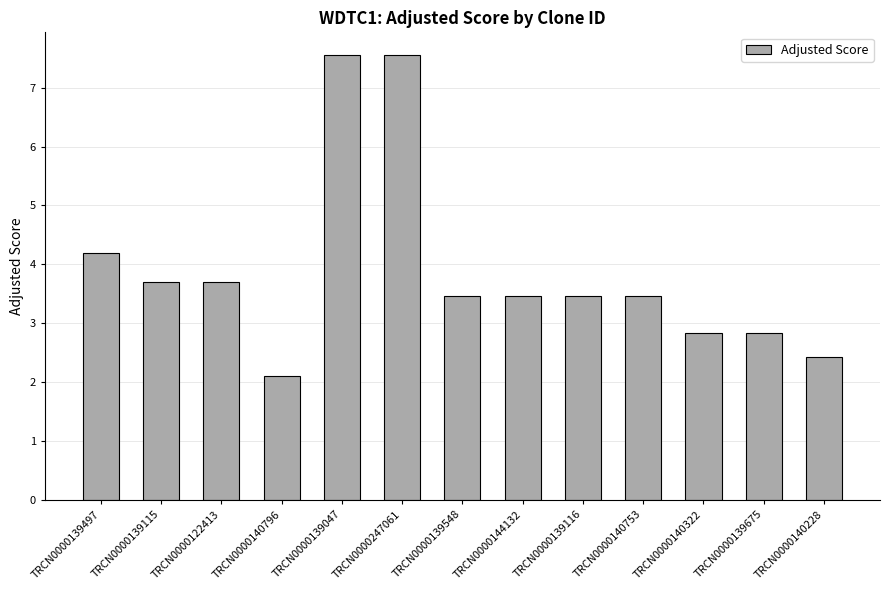

Reading left to right, transcribe all the data shown in this chart.

4.2	3.7	3.7	2.1	7.6	7.6	3.5	3.5	3.5	3.5	2.8	2.8	2.4